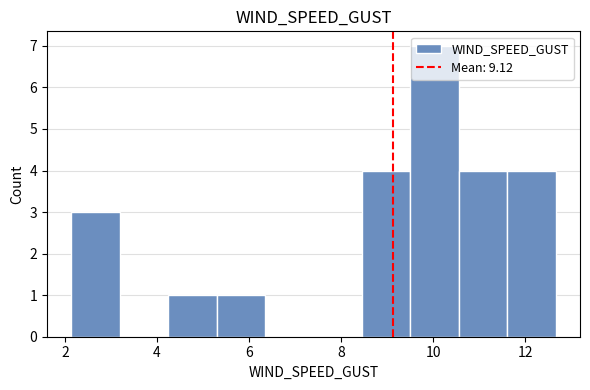

Over which range of the x-axis is the bar tallest?

9.6 to 10.6